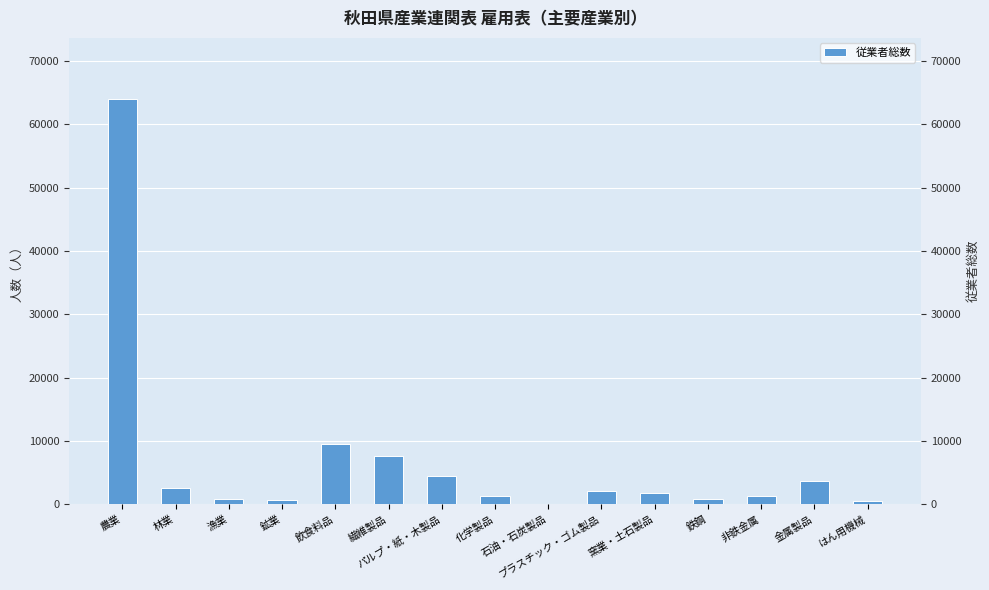

What is the label of the 15th bar from the right?

農業